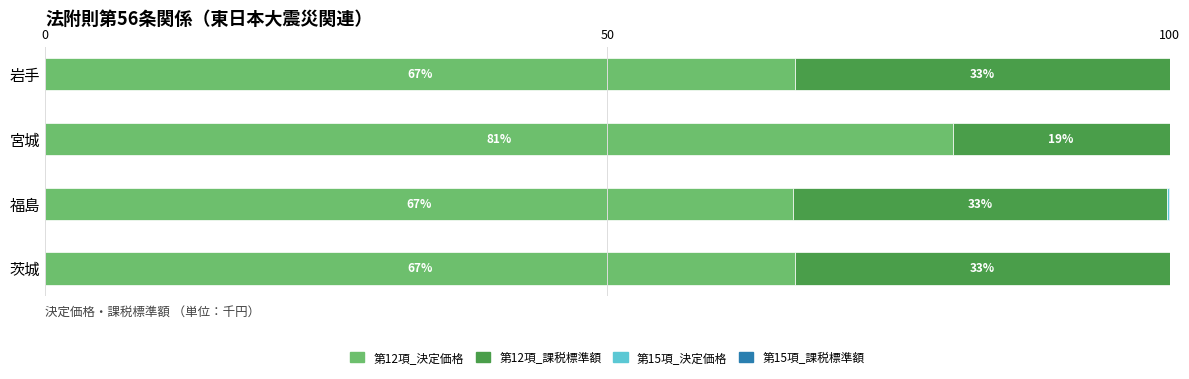

Is it true that 第12項_決定価格 equals 66.7 at 岩手?

True